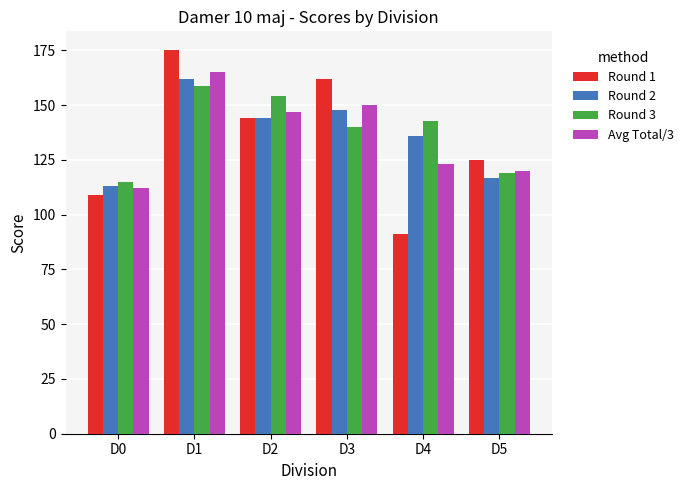

Is it true that Round 1 equals 288 at D1?

False